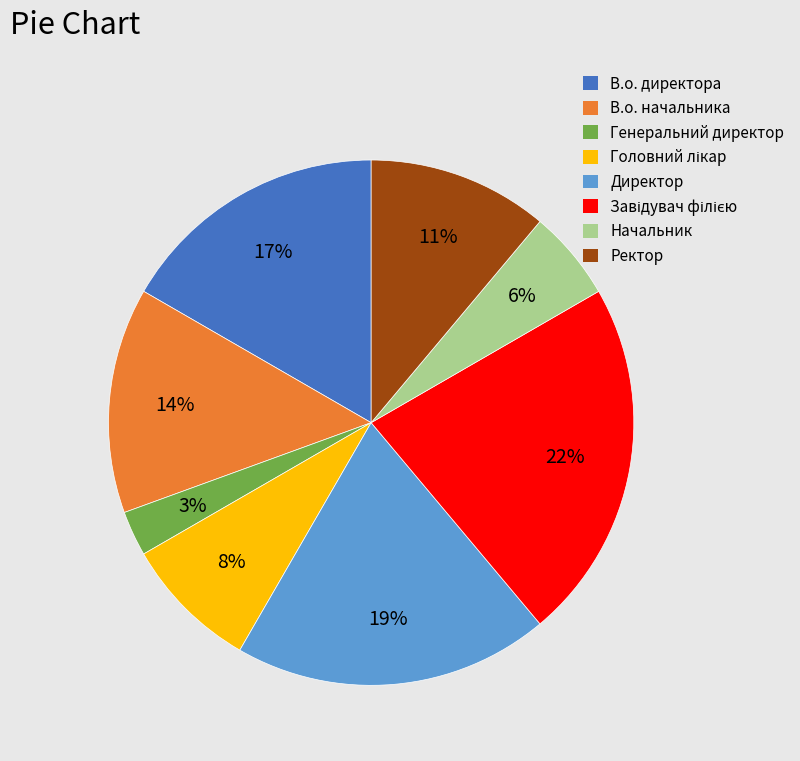

Is there any slice that represents more than half of the pie?

No